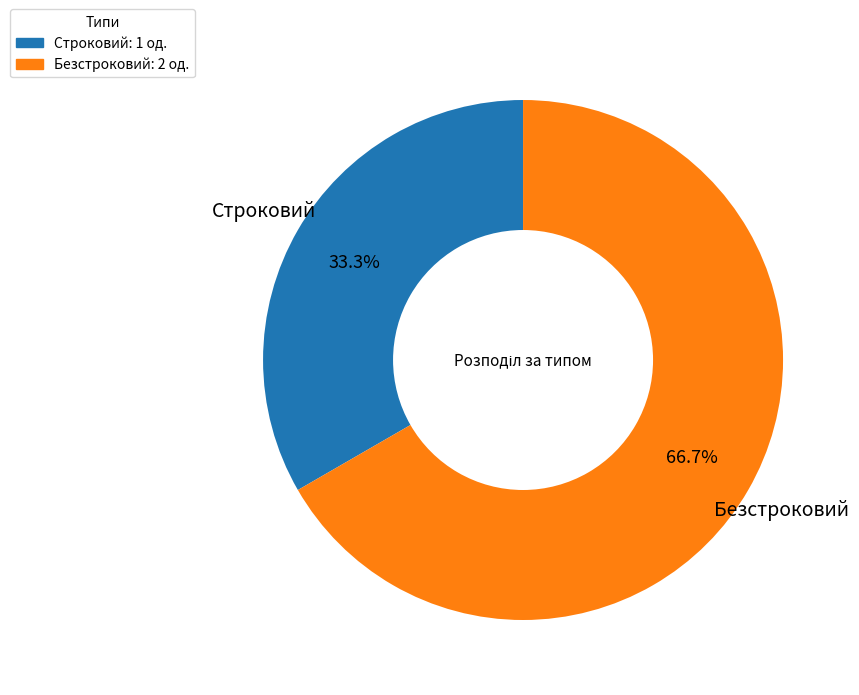

What is the total percentage of Строковий and Безстроковий?

100.0%